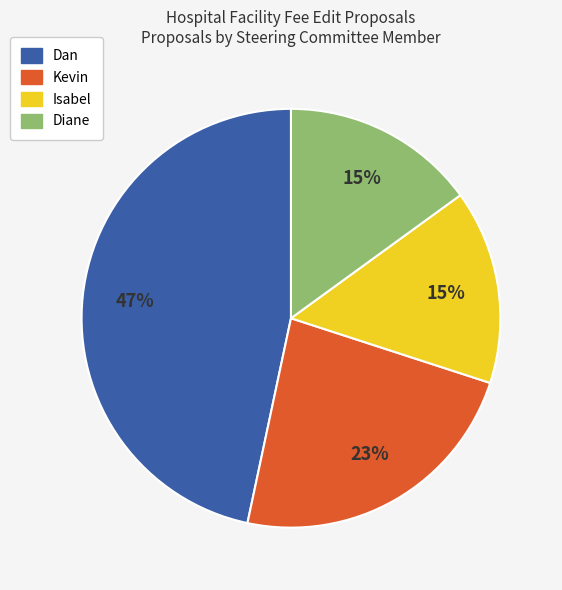

To the nearest percent, what is the difference between the Dan and Diane slice percentages?

32%